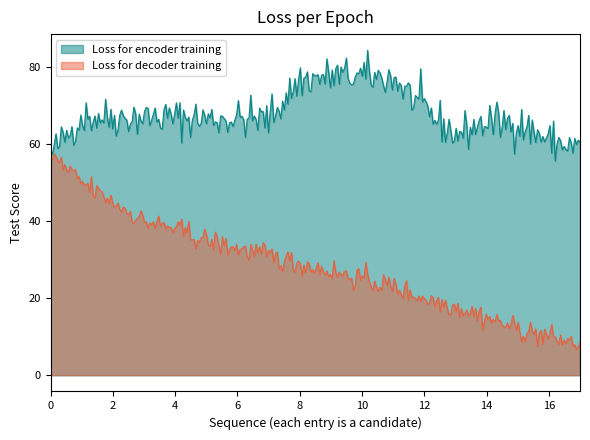

Count the number of data series in this chart.

2